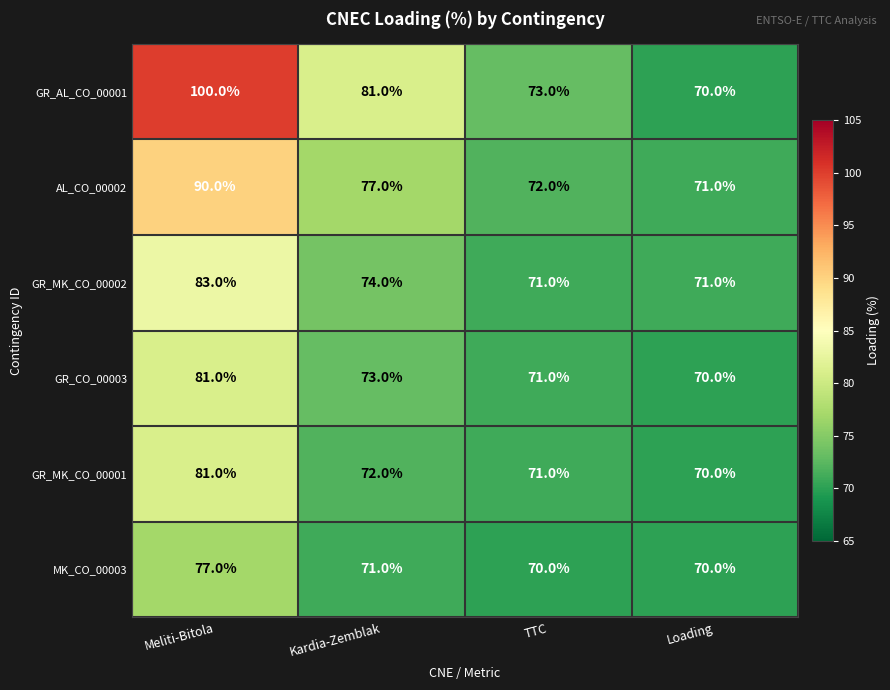

Reading left to right, what are all the values shown in this chart?

GR_AL_CO_00001: Meliti-Bitola=100	Kardia-Zemblak=81	TTC=73	Loading=70
AL_CO_00002: Meliti-Bitola=90	Kardia-Zemblak=77	TTC=72	Loading=71
GR_MK_CO_00002: Meliti-Bitola=83	Kardia-Zemblak=74	TTC=71	Loading=71
GR_CO_00003: Meliti-Bitola=81	Kardia-Zemblak=73	TTC=71	Loading=70
GR_MK_CO_00001: Meliti-Bitola=81	Kardia-Zemblak=72	TTC=71	Loading=70
MK_CO_00003: Meliti-Bitola=77	Kardia-Zemblak=71	TTC=70	Loading=70